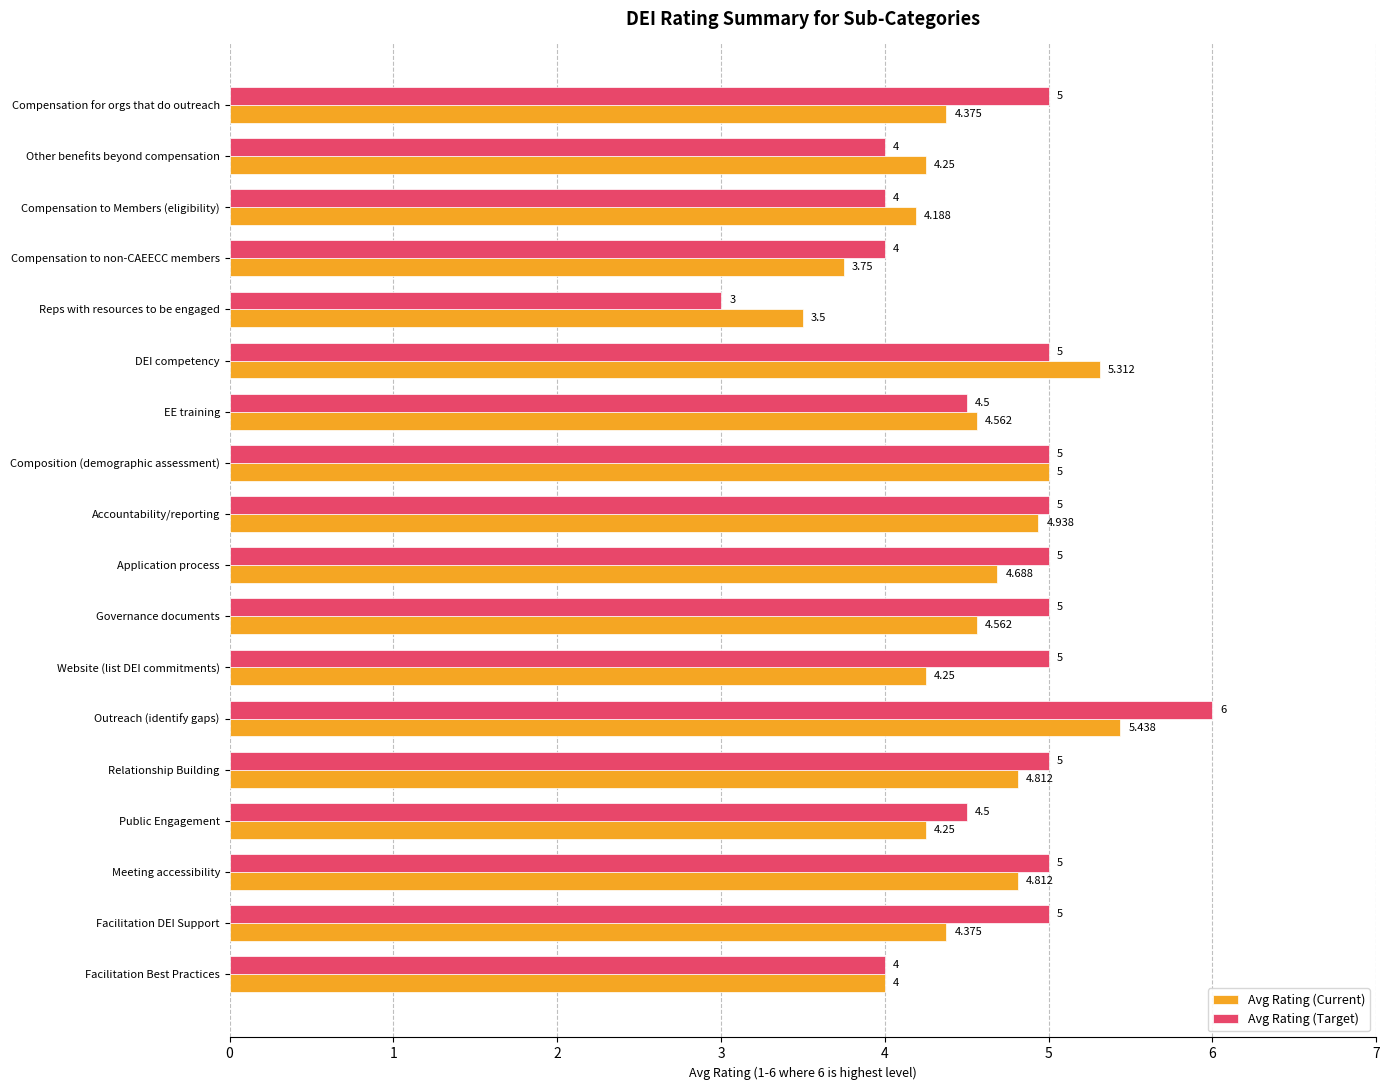

At which category is the sum across all series the highest?

Outreach (identify gaps)